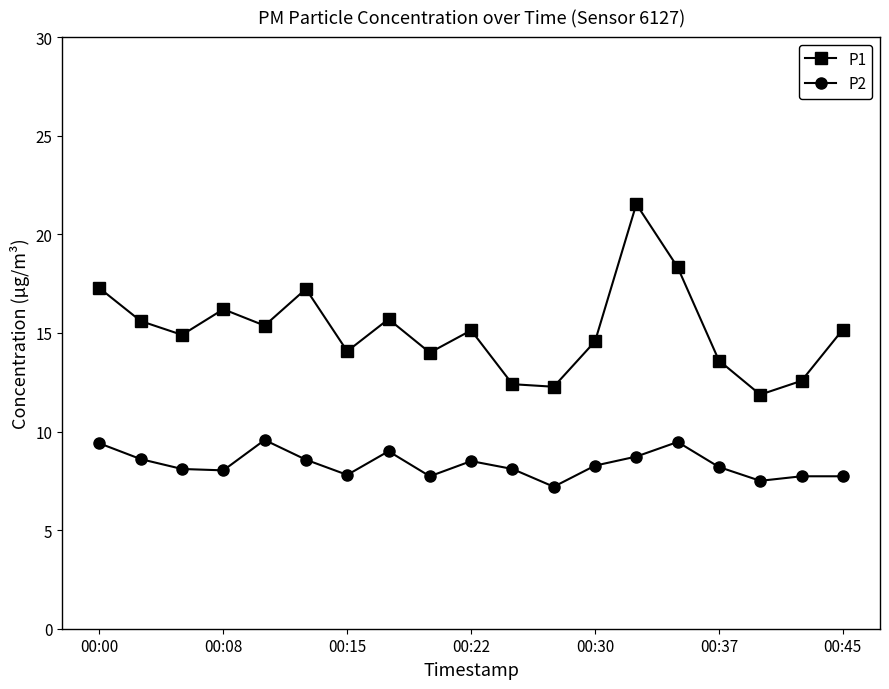

How many interior local peaks does the P1 series have?

5